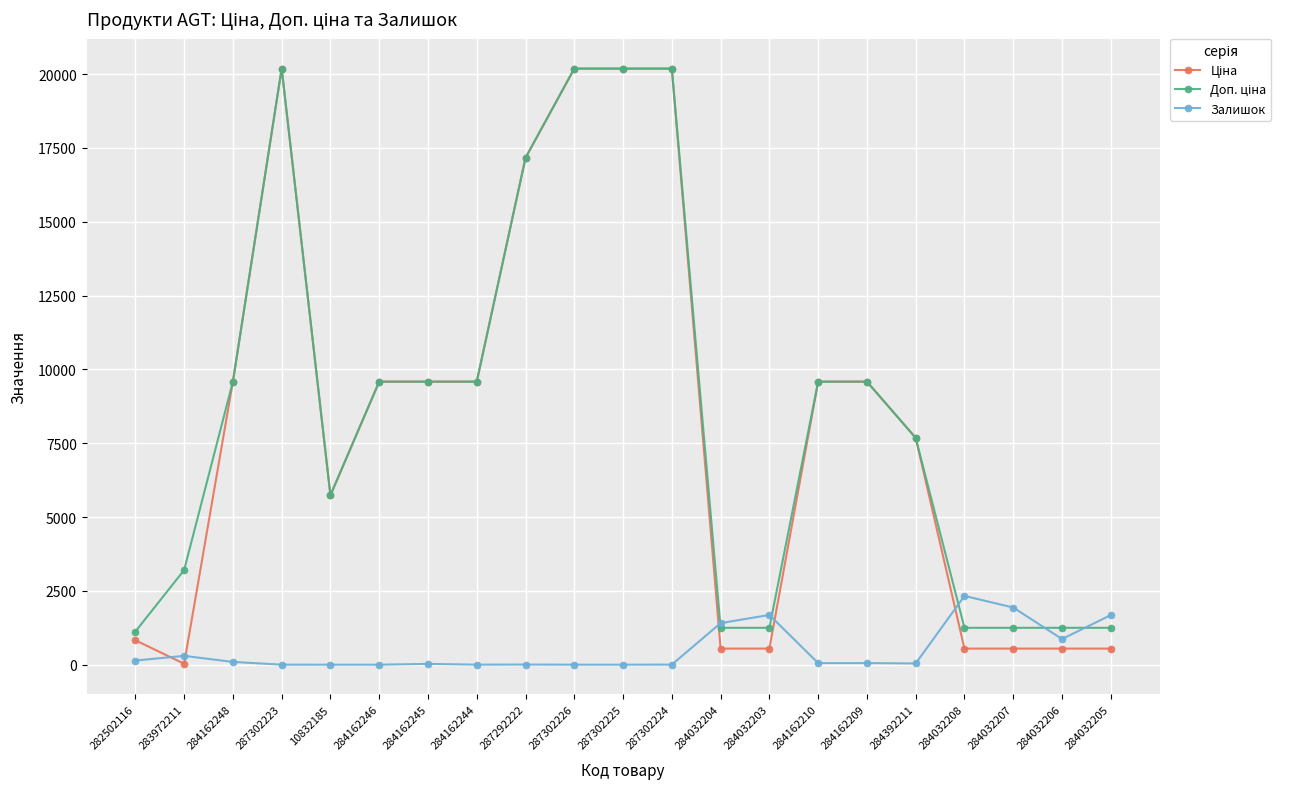

What is the total value across all series at 287302225?

40372.0